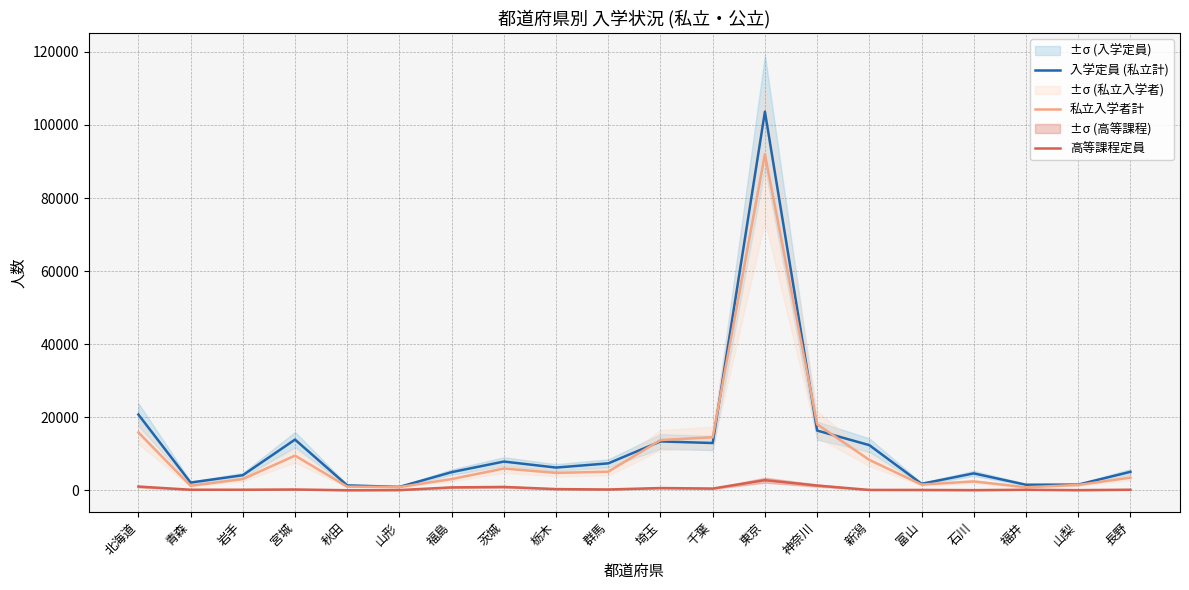

Reading left to right, what are all the values shown in this chart?

入学定員 (私立計): 北海道=20740	青森=2111	岩手=4126	宮城=13879	秋田=1340	山形=930	福島=4965	茨城=7865	栃木=6218	群馬=7374	埼玉=13378	千葉=12939	東京=103634	神奈川=16353	新潟=12356	富山=1768	石川=4630	福井=1518	山梨=1548	長野=5056
私立入学者計: 北海道=15838	青森=1234	岩手=3065	宮城=9492	秋田=1005	山形=893	福島=3063	茨城=5960	栃木=4763	群馬=5093	埼玉=13746	千葉=14514	東京=91978	神奈川=18068	新潟=8313	富山=1565	石川=2417	福井=827	山梨=1468	長野=3458
高等課程定員: 北海道=1020	青森=150	岩手=150	宮城=213	秋田=15	山形=60	福島=793	茨城=915	栃木=330	群馬=220	埼玉=611	千葉=473	東京=2767	神奈川=1295	新潟=100	富山=90	石川=40	福井=140	山梨=40	長野=150